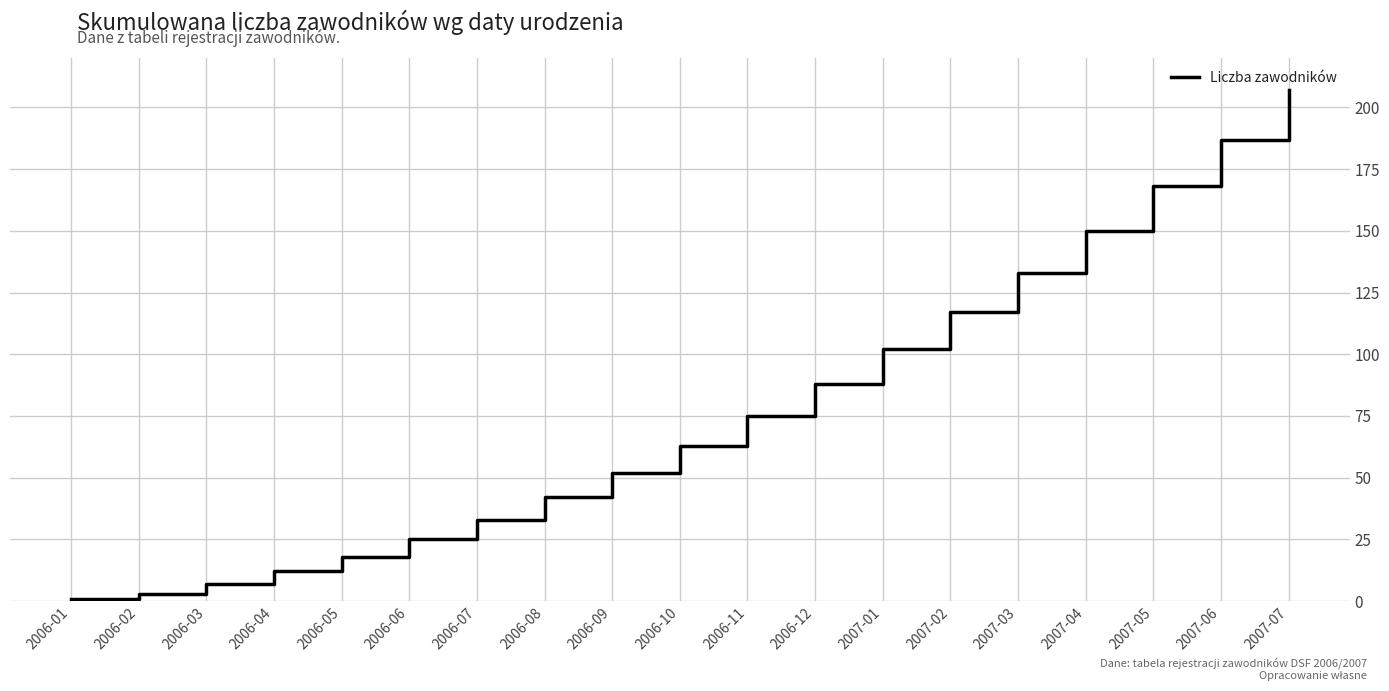

What position from the right is 2006-12?

8